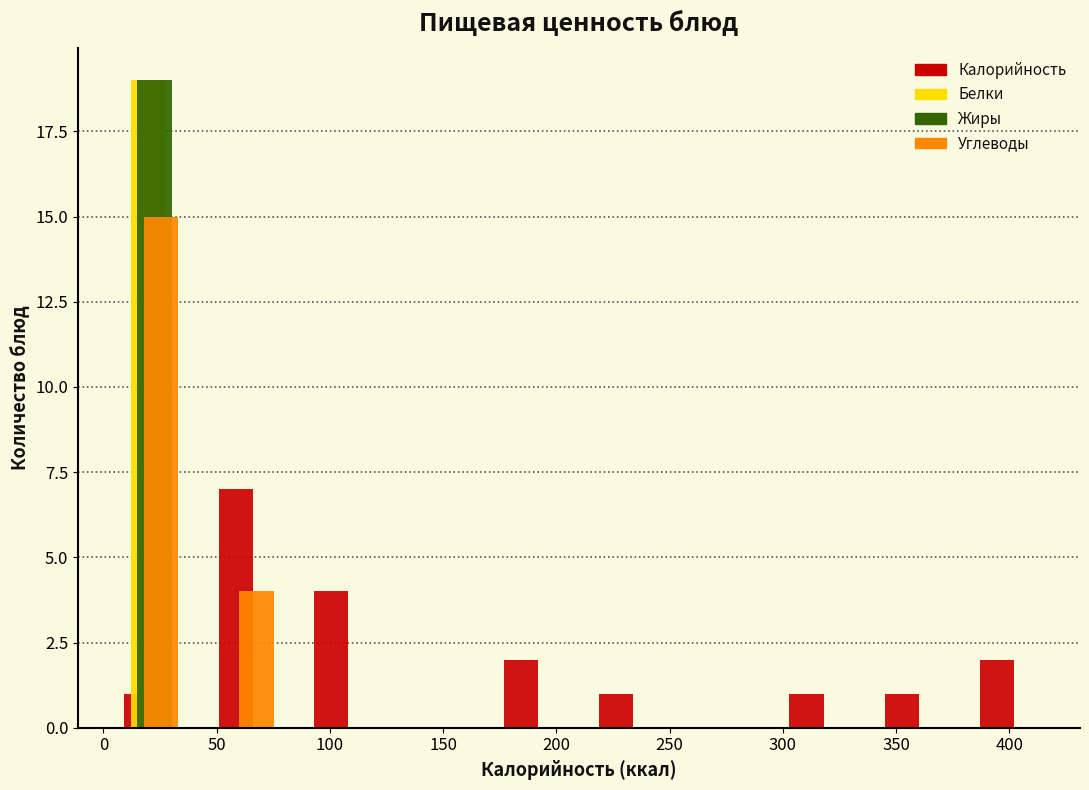

In the Углеводы series, which range on the x-axis has the tallest bar?

0 to 42